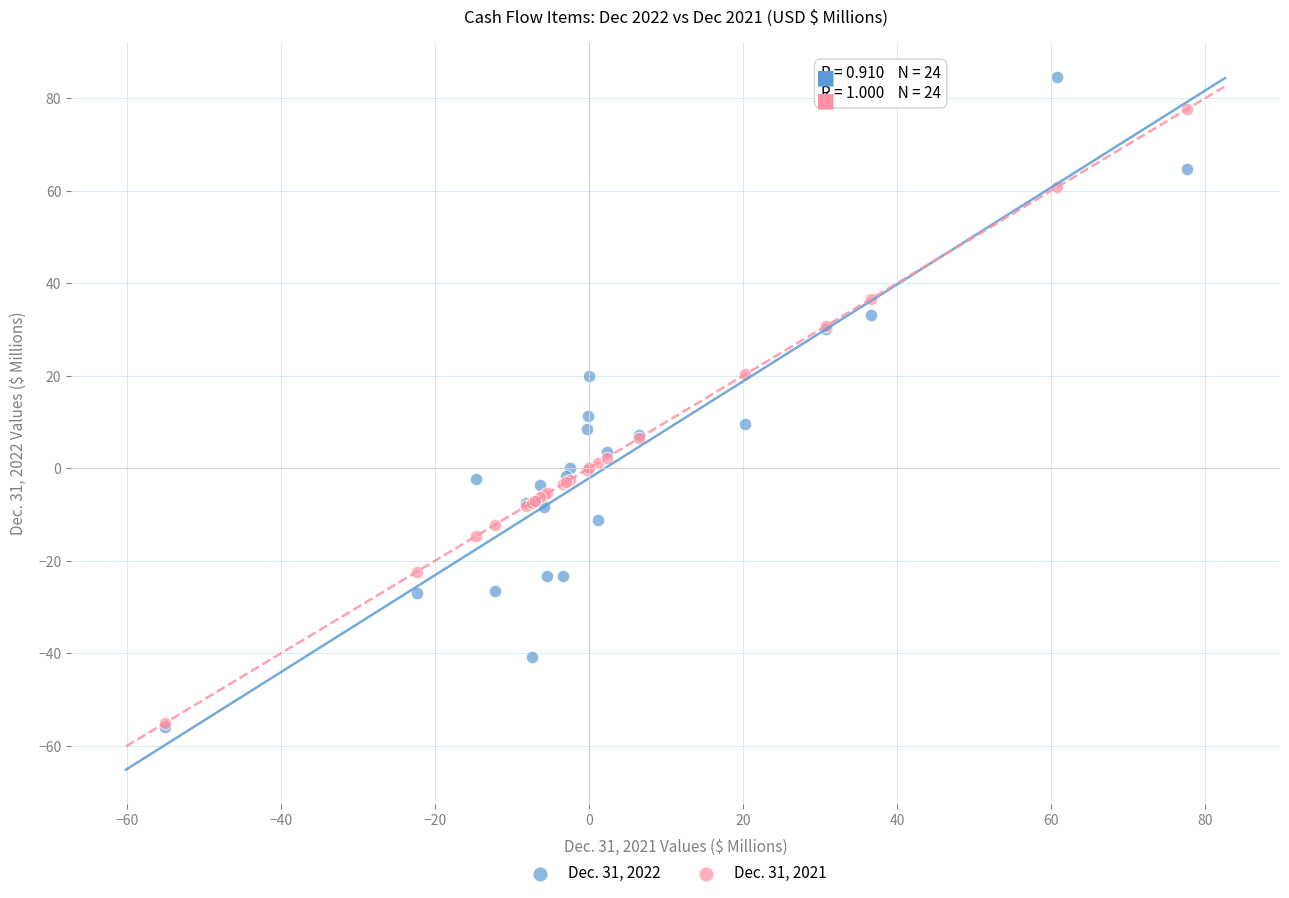

Which series contains the highest Y value?

Dec. 31, 2022